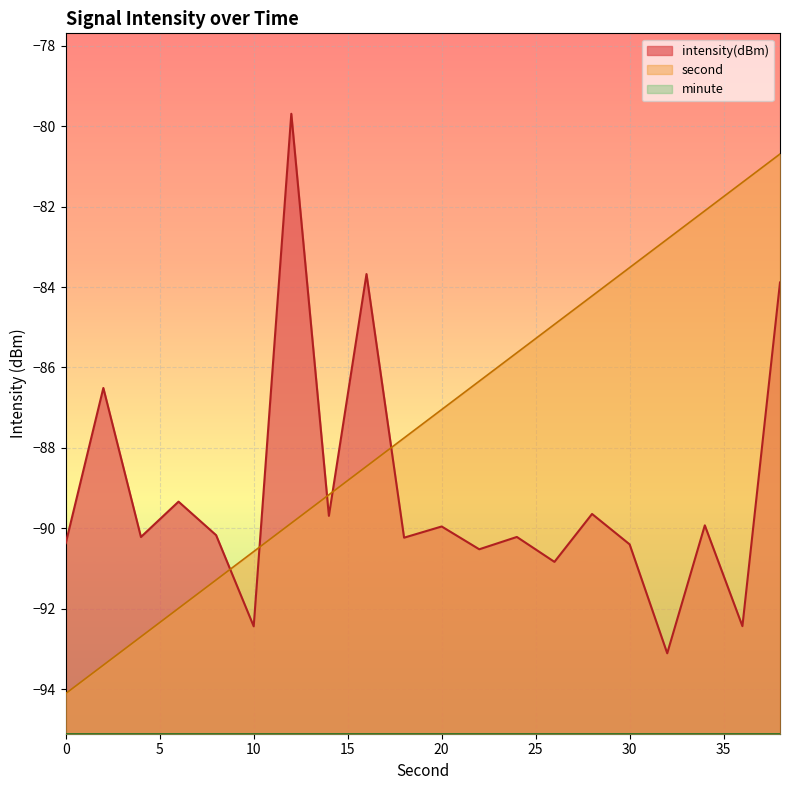

What is the sum of all second values?

-1748.0